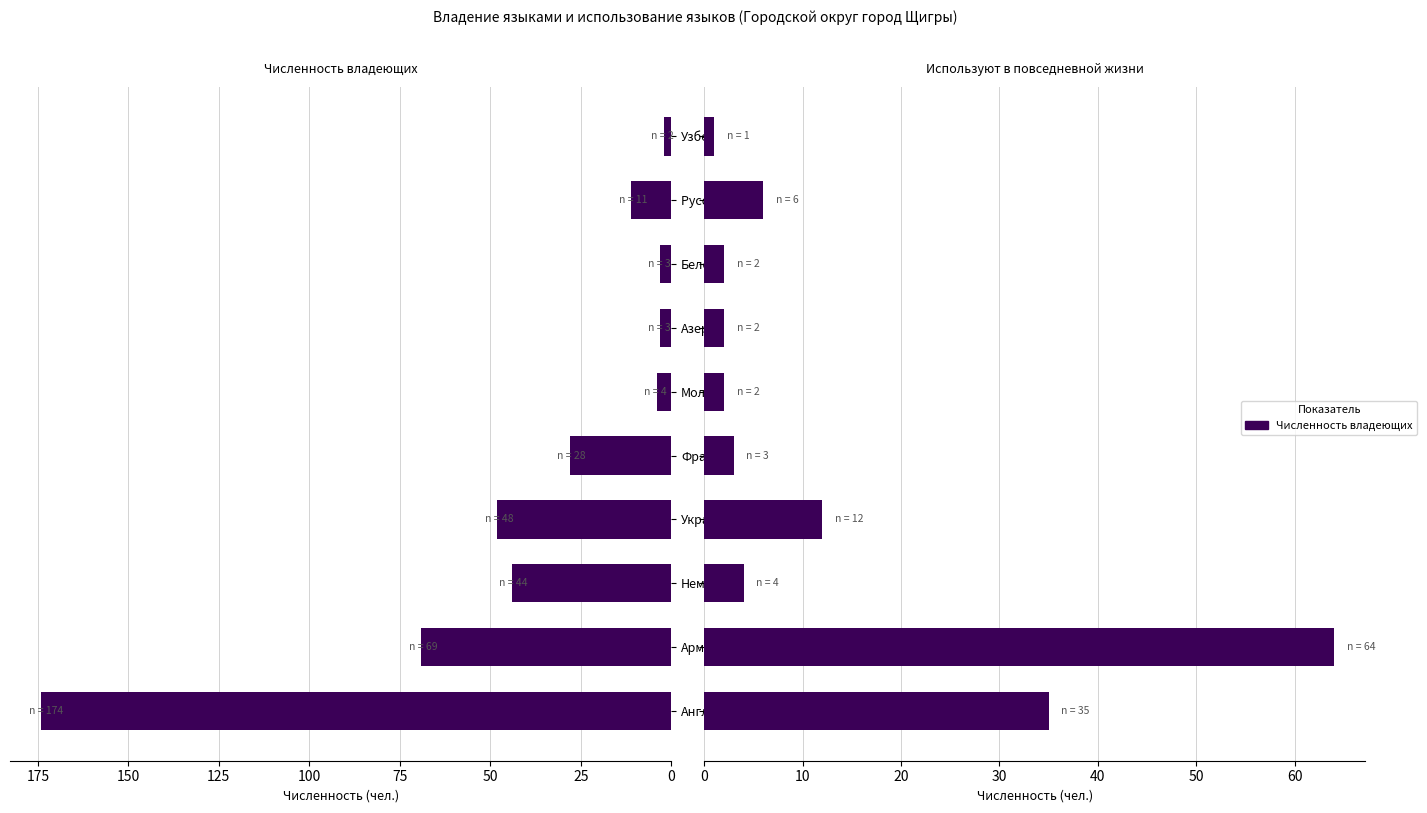

What is the difference between the highest and lowest values at Французский?

25